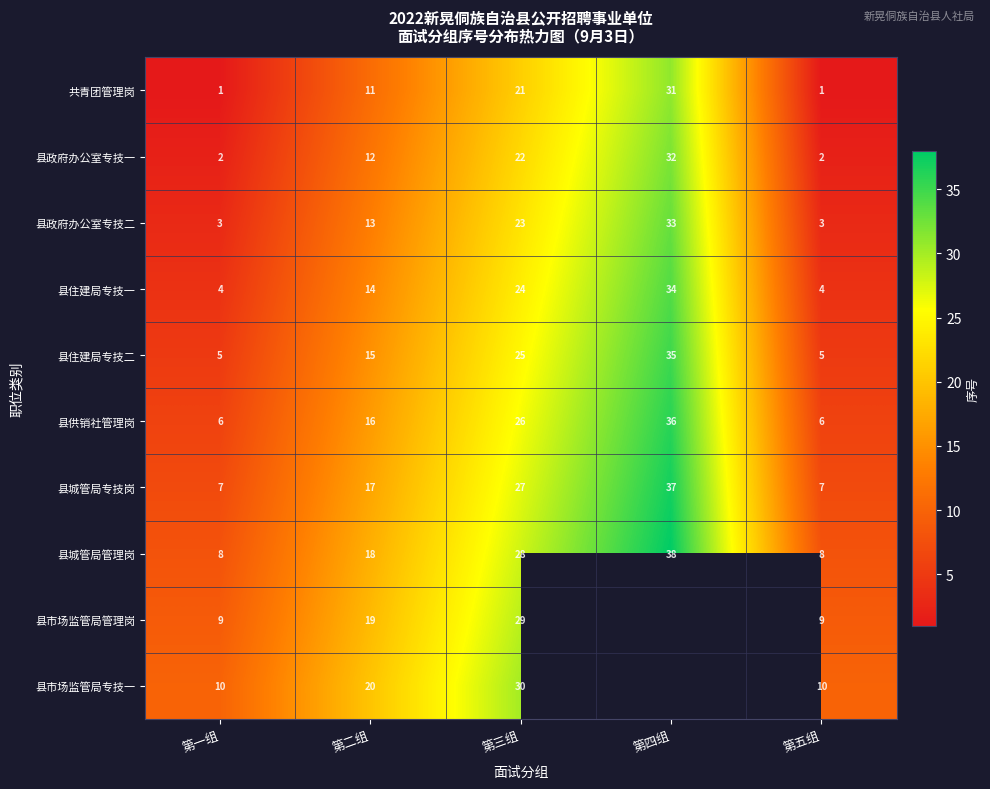

What is the average value of the 县供销社管理岗 series?

18